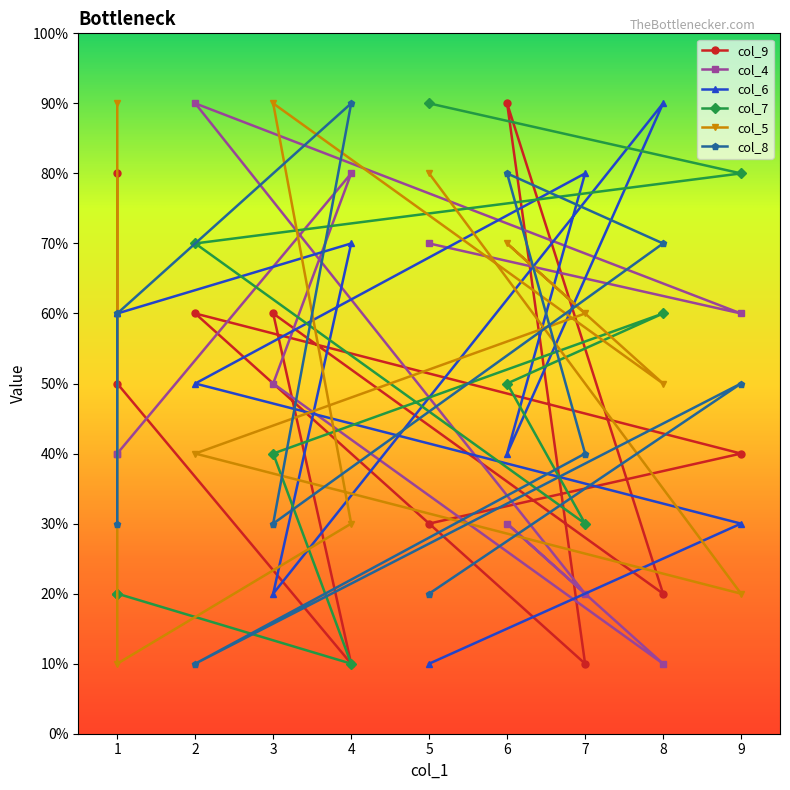

What is the minimum value for col_5?

1